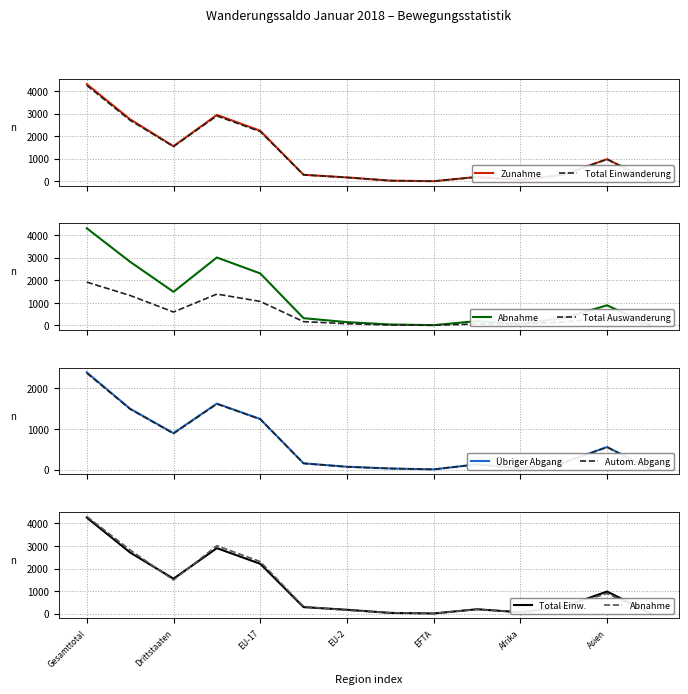

Reading left to right, transcribe all the data shown in this chart.

Zunahme: 4311	2753	1558	2948	2246	293	175	32	7	195	61	302	985	15
Total Einwanderung: 4257	2709	1548	2903	2210	288	172	32	7	194	61	298	980	15
Abnahme: 4308	2820	1488	3011	2306	319	145	40	10	191	66	325	890	16
Total Auswanderung: 1919	1326	593	1389	1064	166	76	14	6	63	37	153	336	4
Übriger Abgang Total: 2389	1494	895	1622	1242	153	69	26	4	128	29	172	554	12
Automatisierter Abgang: 2371	1486	885	1613	1238	151	67	26	4	127	28	169	550	11